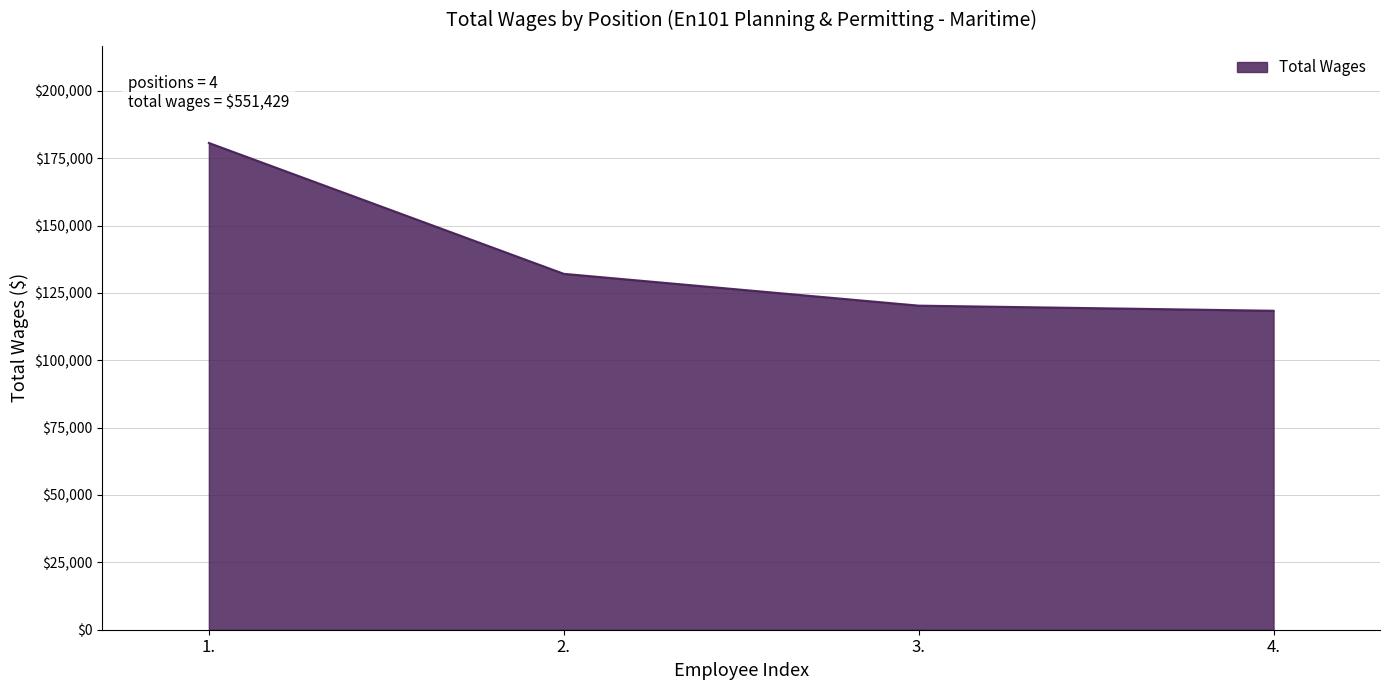

List the labels in order of value, smallest first.

4., 3., 2., 1.